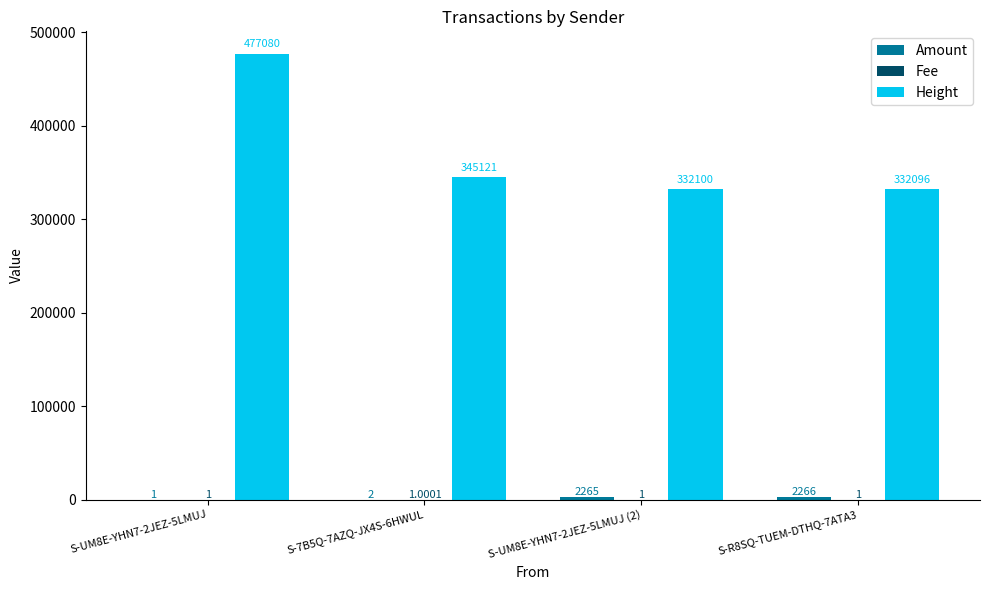

What is the sum of the Height values at S-R8SQ-TUEM-DTHQ-7ATA3 and S-UM8E-YHN7-2JEZ-5LMUJ (2)?

664196.0